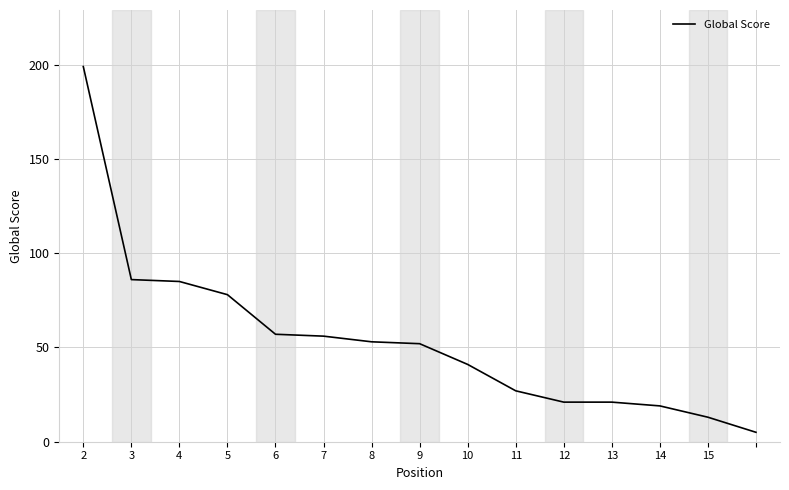

What is the minimum value shown in the chart?

5